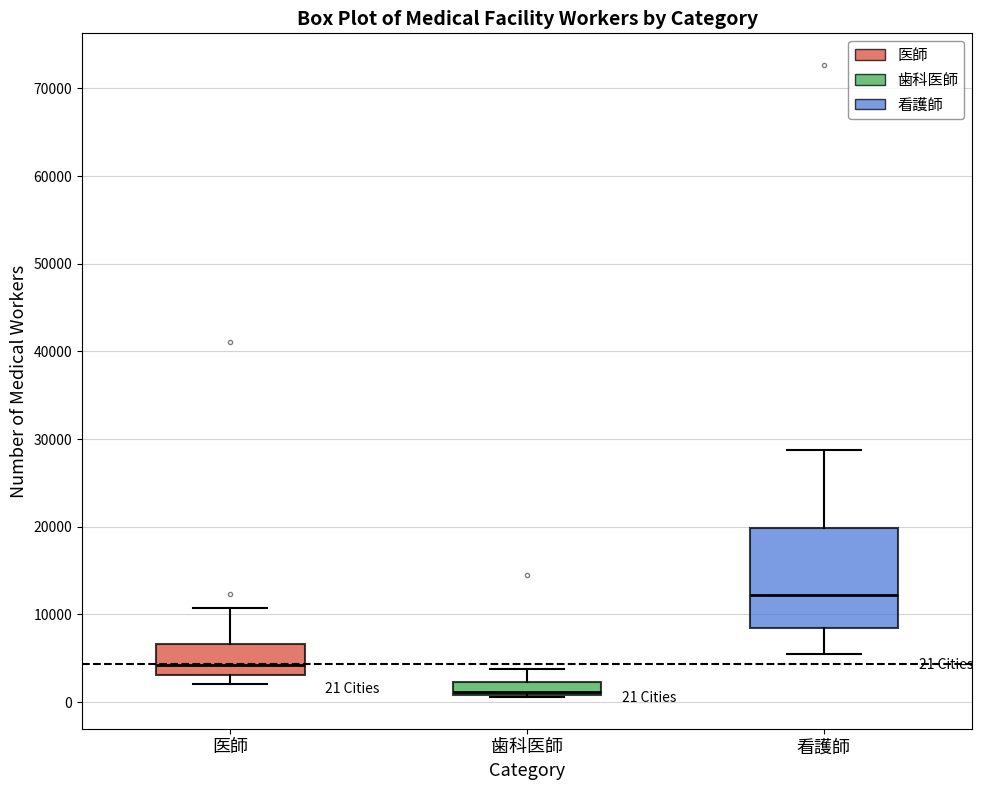

Which box's median line is the lowest?

歯科医師